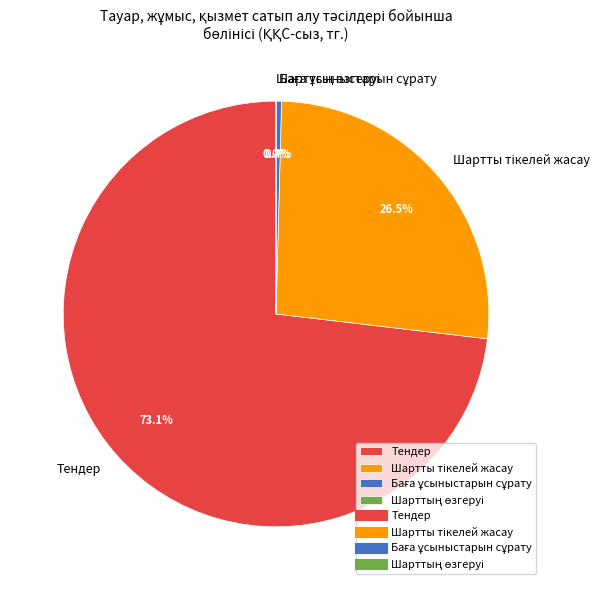

Which slice is the largest?

Тендер